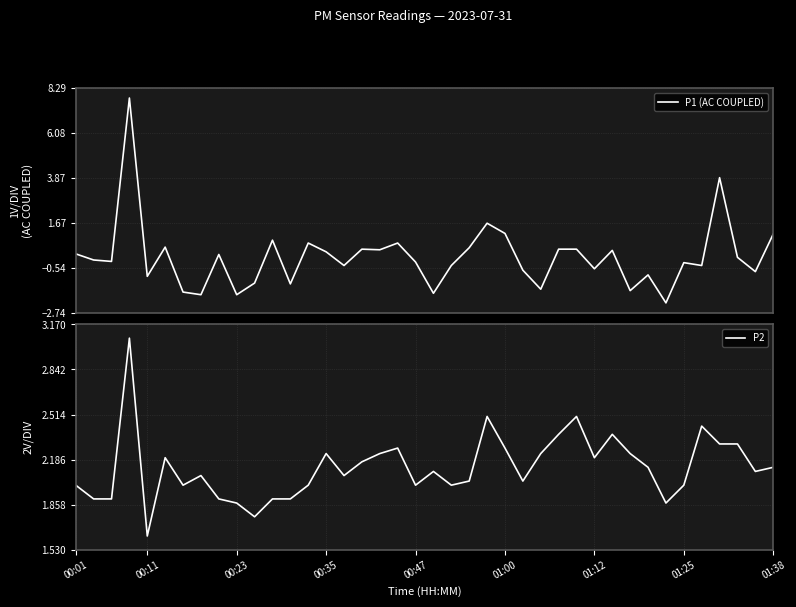

What is the highest value of the P1 (AC COUPLED) series?

7.8